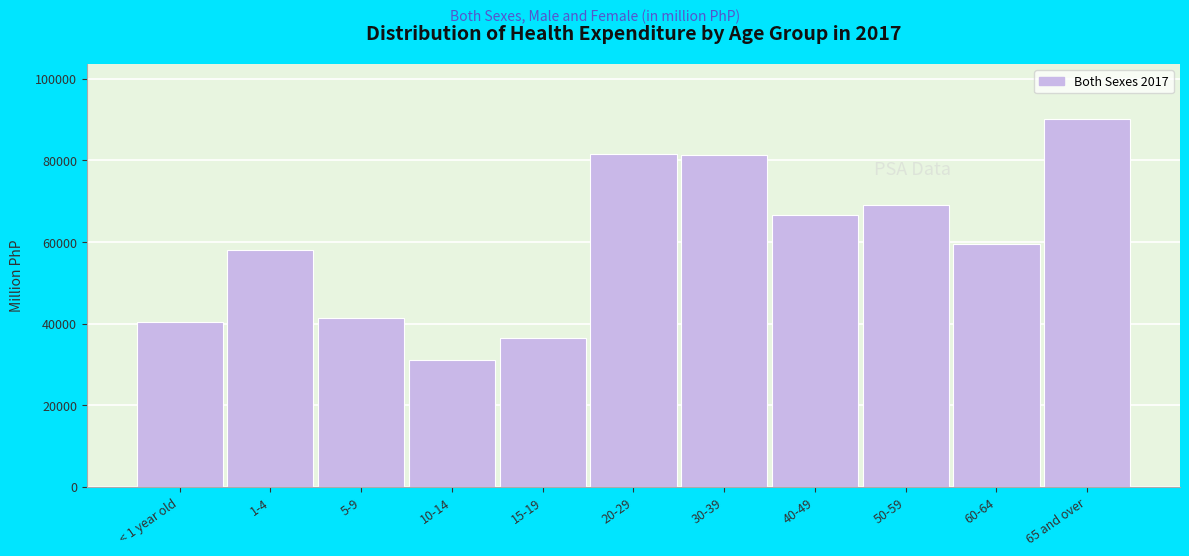

Reading left to right, what are all the values shown in this chart?

40359.4	58030.5	41265.6	31187.8	36428.3	81684.8	81232.4	66626.7	69166.0	59630.7	90102.0